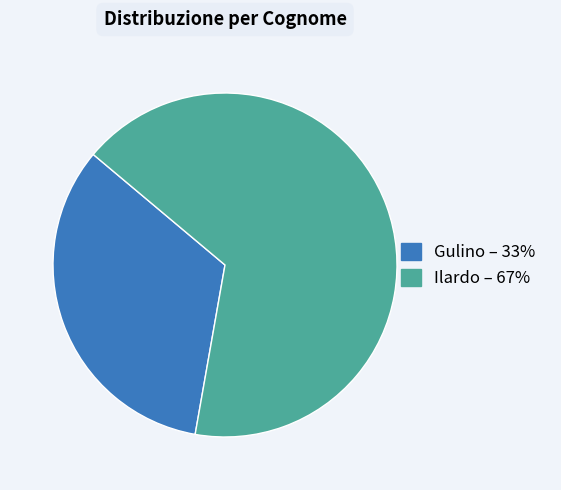

Count the number of slices in the pie.

2